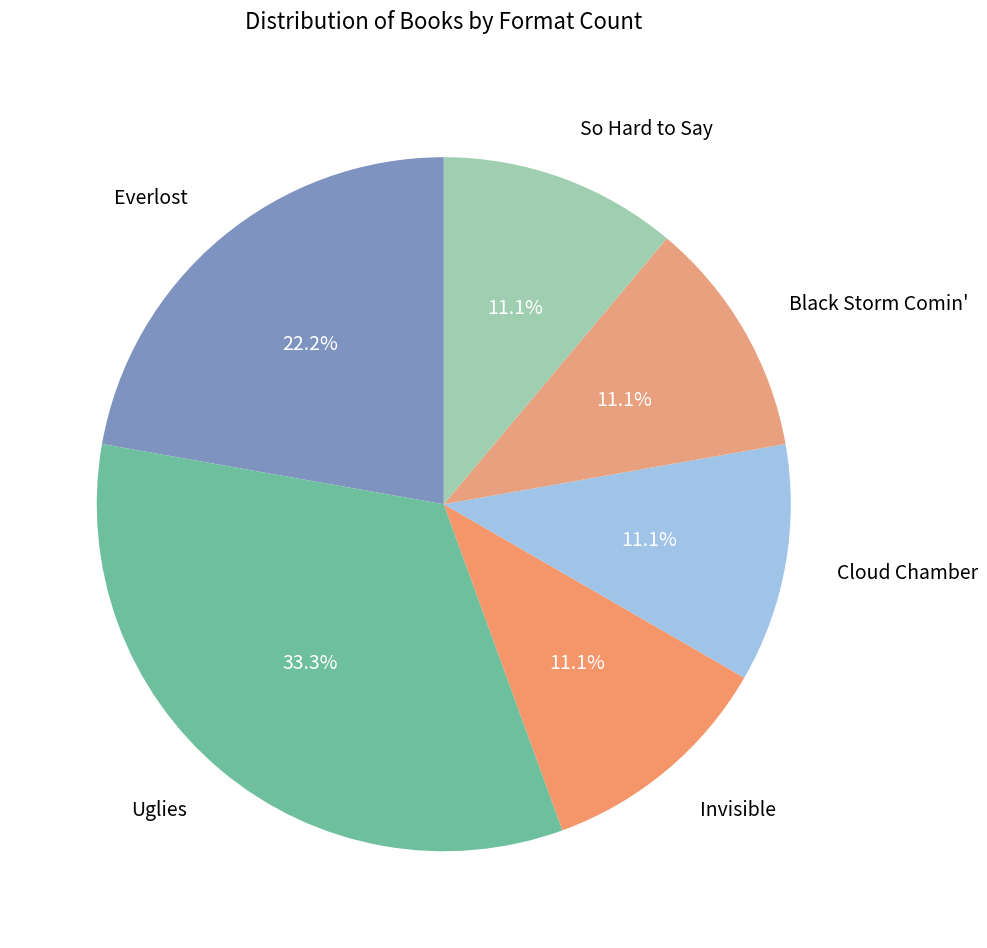

Between Black Storm Comin' and Everlost, which is larger?

Everlost